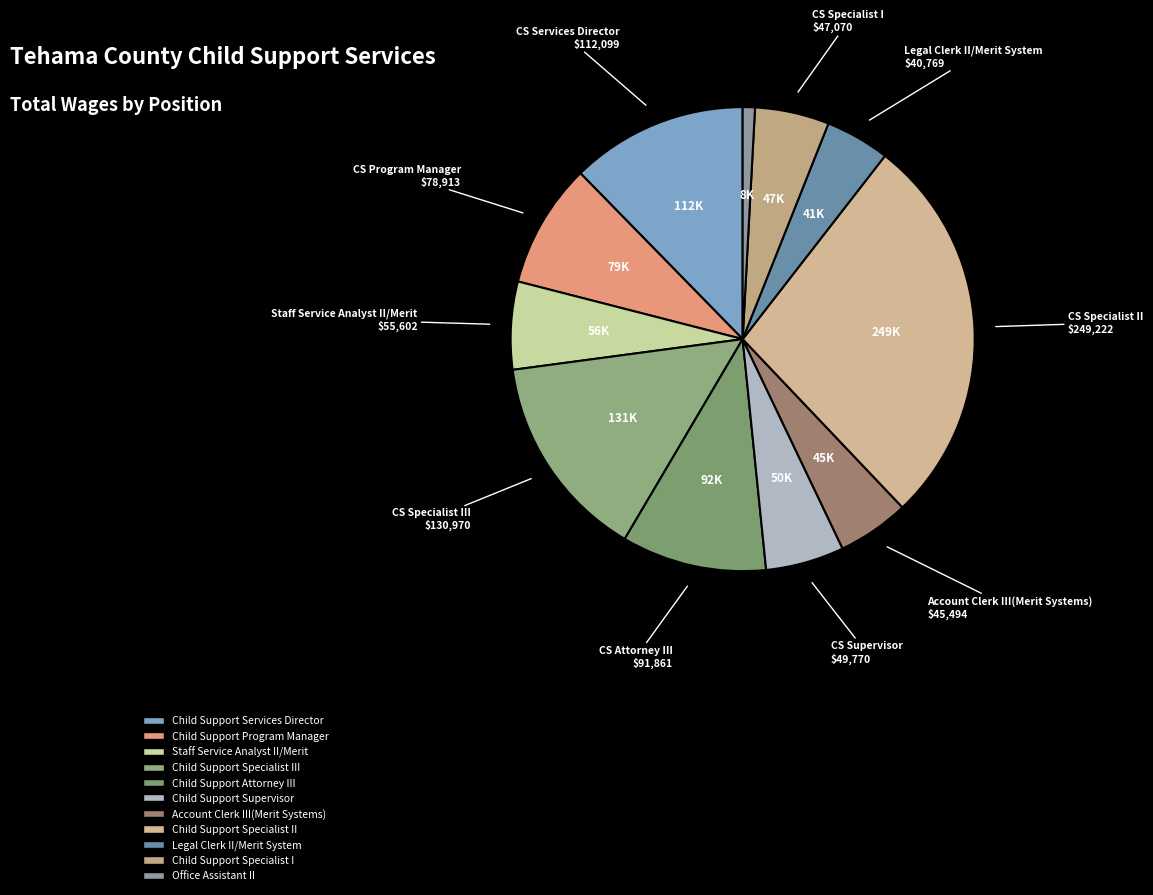

Which category has the biggest portion of the pie?

Child Support Specialist II